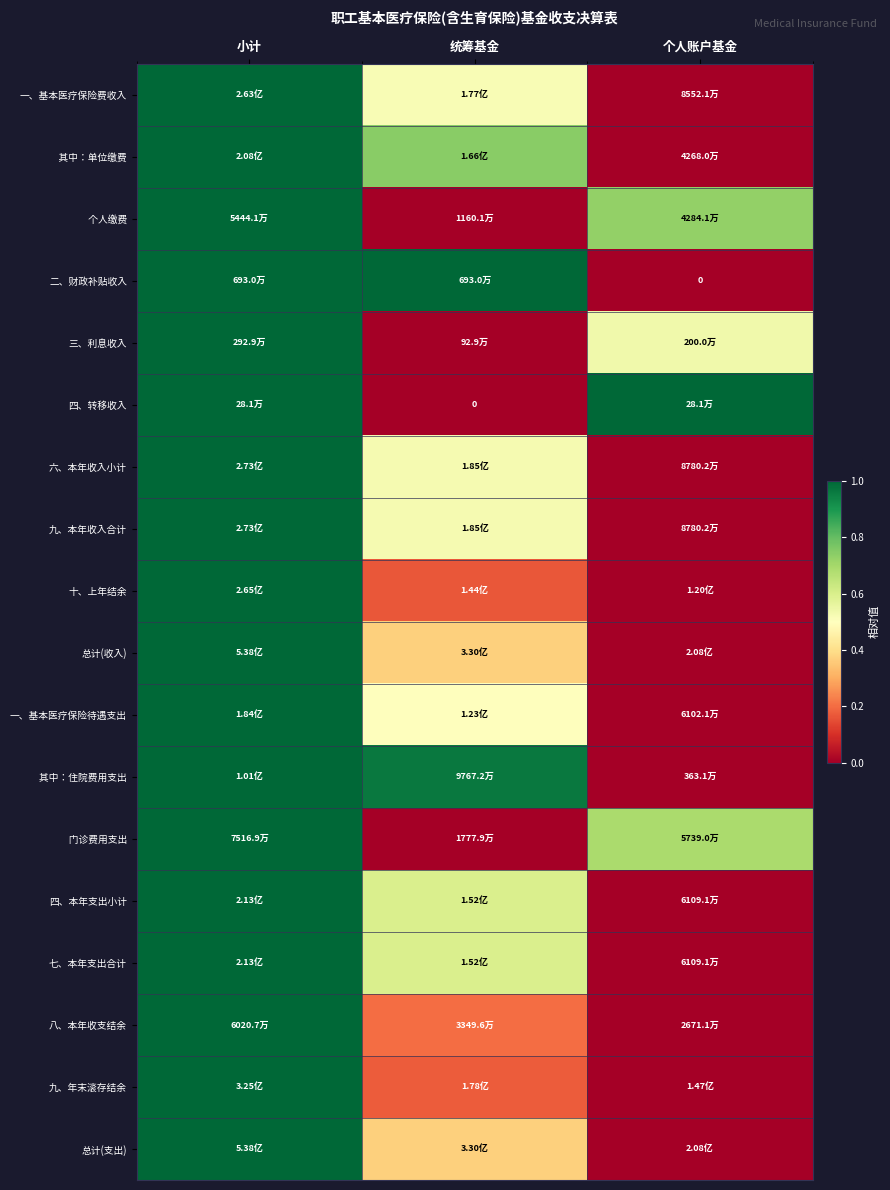

At which category is the sum across all series the highest?

小计